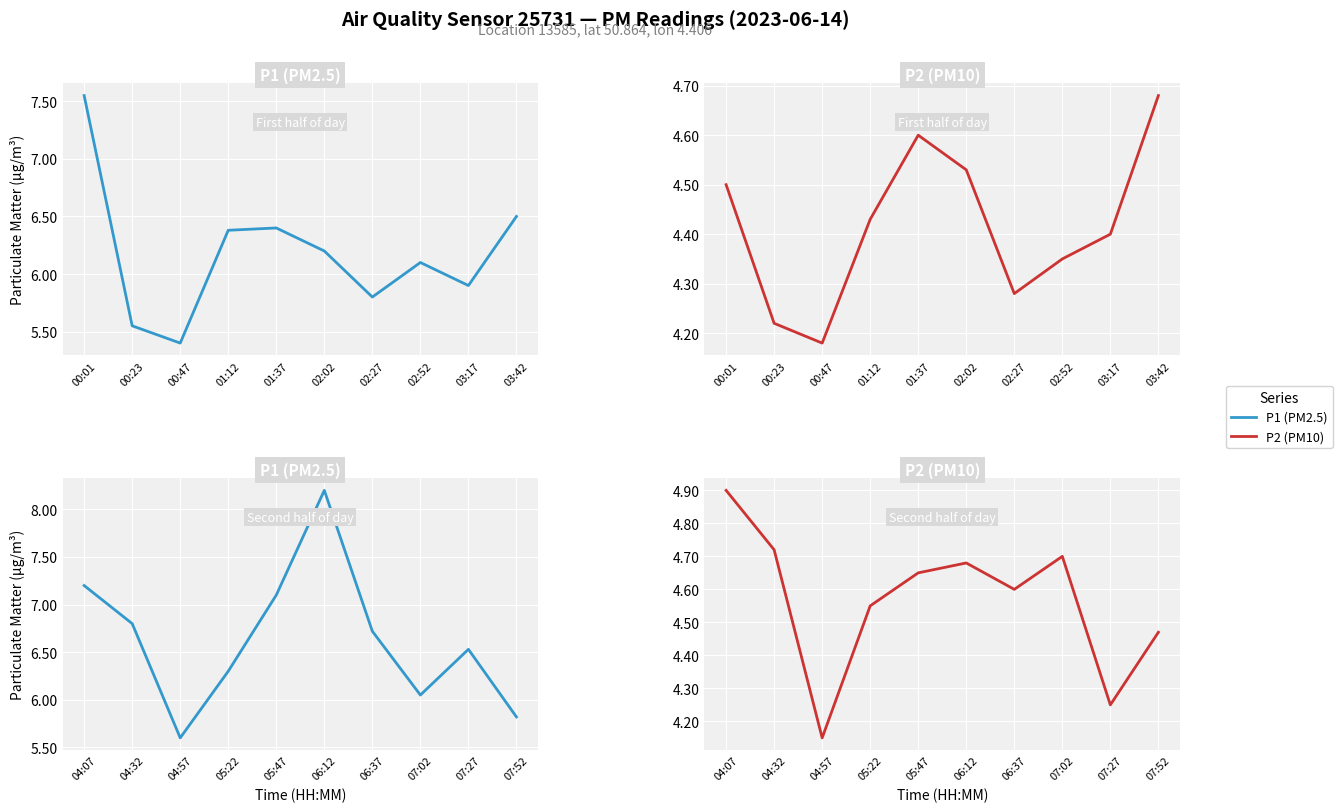

What is the difference between the second highest and second lowest values in the P1 series?

1.4